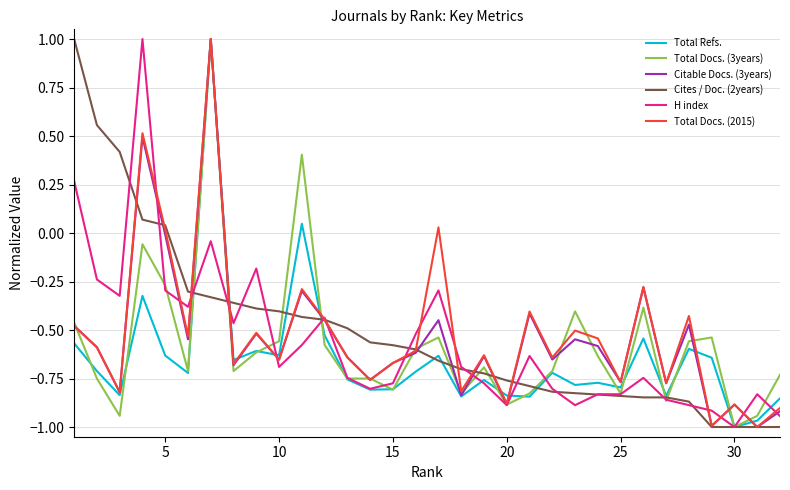

What is the maximum value shown in the chart?

1.0